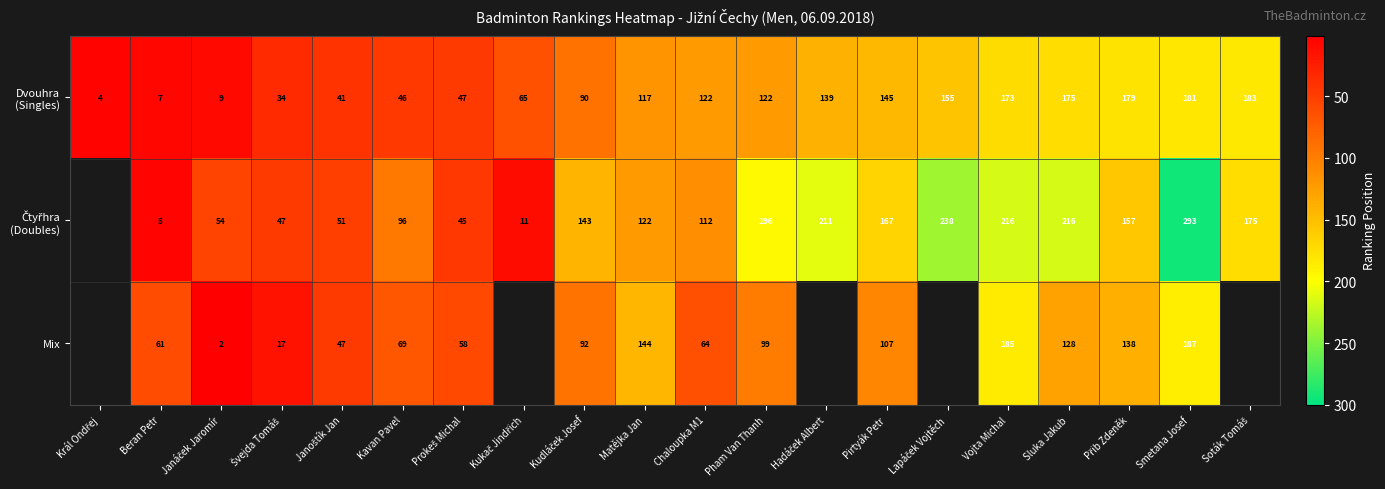

What is the total value across all series at Matějka Jan?

383